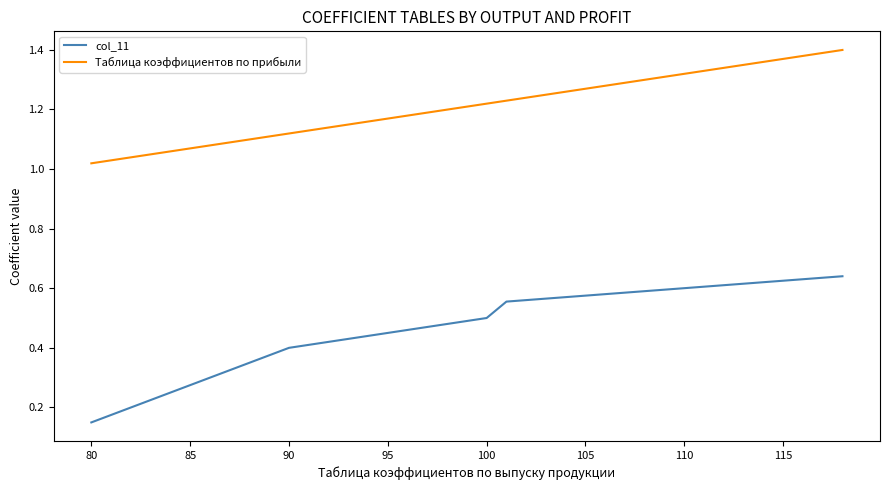

List the series in order of their peak value, lowest first.

col_11, Таблица коэффициентов по прибыли